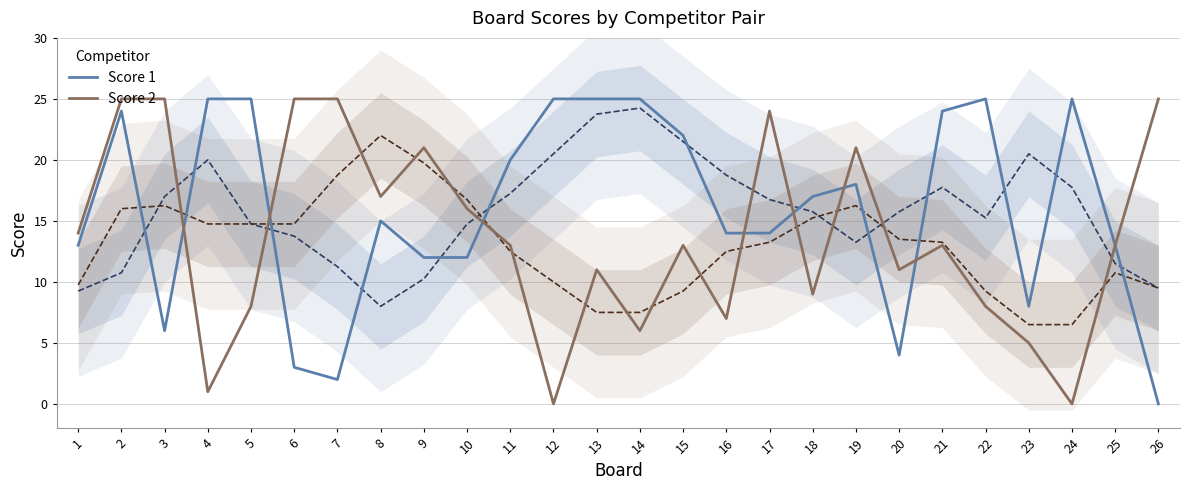

Between which two adjacent categories do Score 2 and Score 1 first intersect?

3 and 4